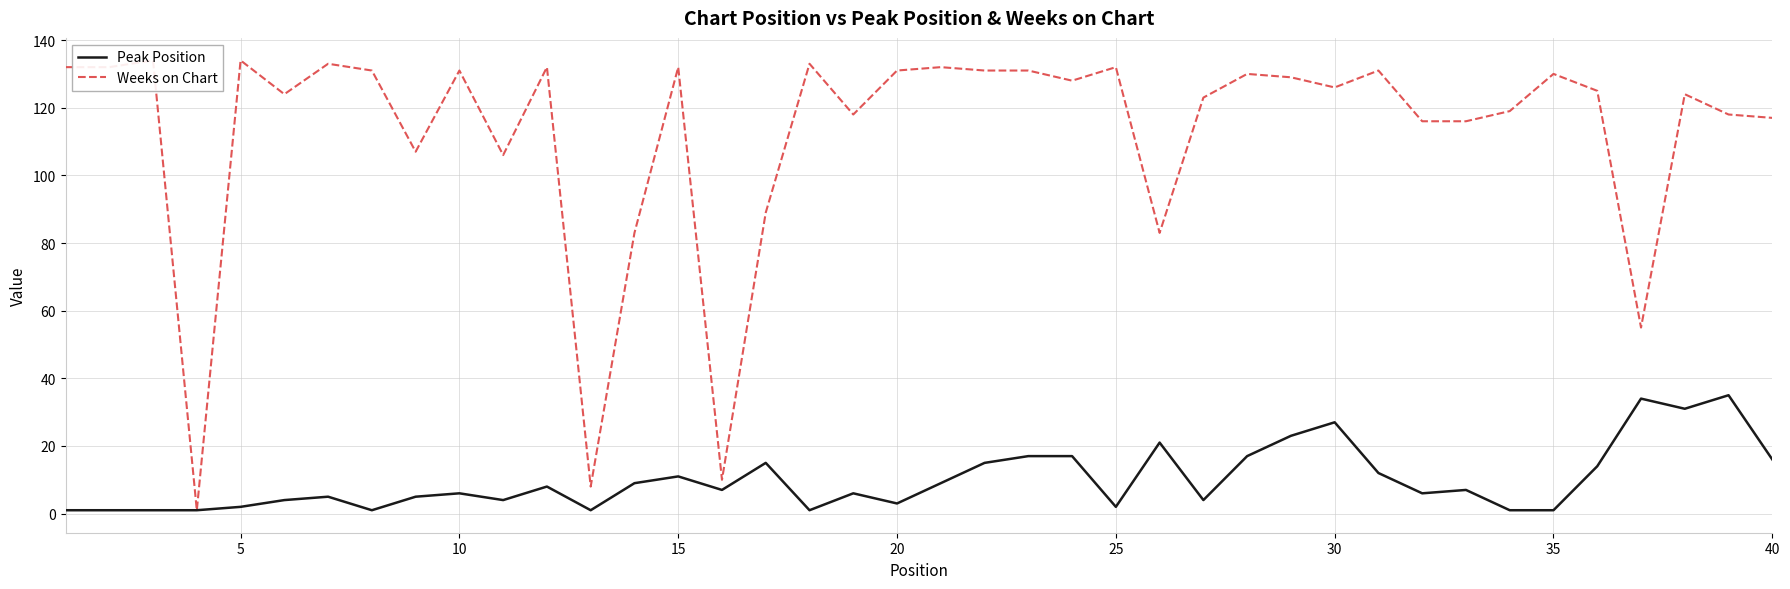

Which series has the largest range (max minus min)?

Weeks on Chart